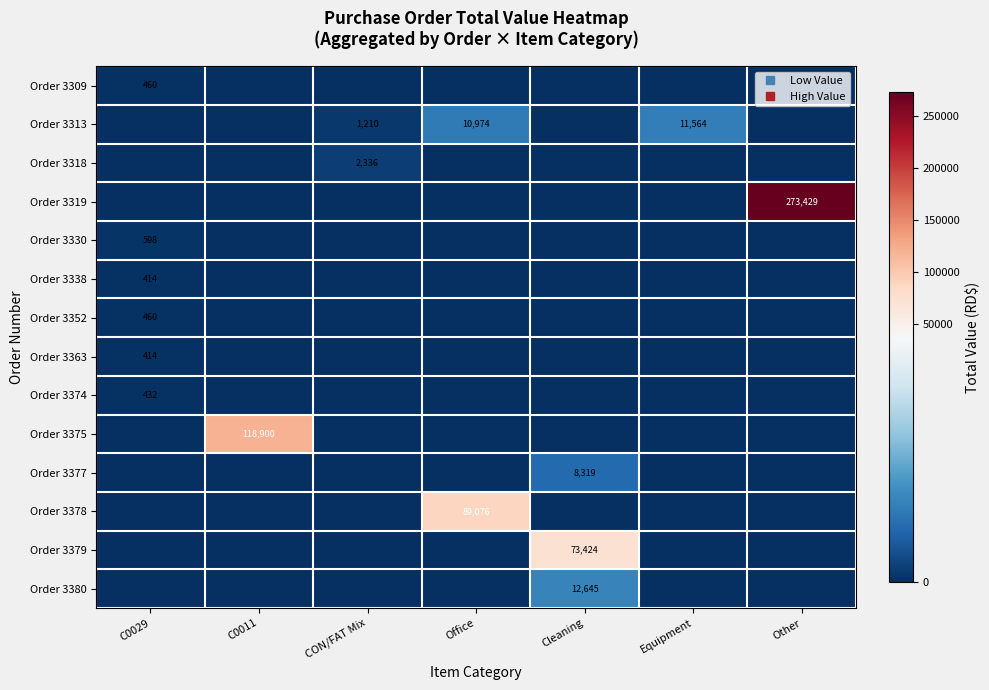

What is the average value of the Order 3374 series?

61.7